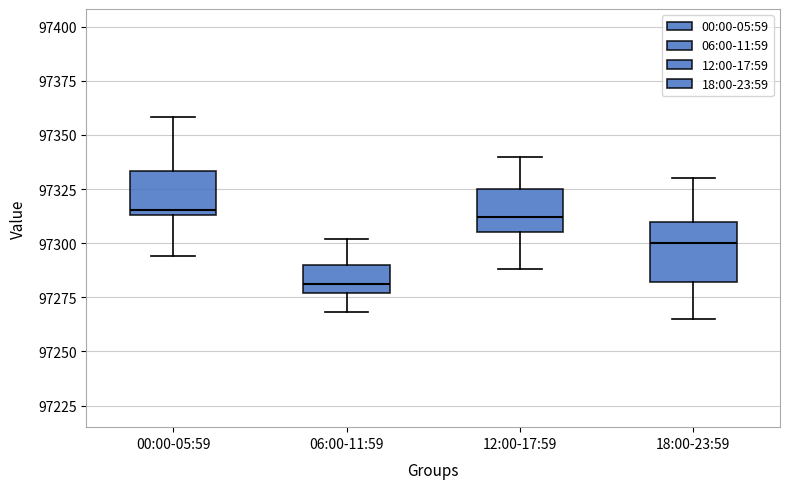

Reading left to right, transcribe this box plot: for each box, give where its median line is, the range the box spans, and where its two whiskers end, as read against the y-axis. The values are not printed on the chart, so give them approximately, as read against the axis.

00:00-05:59: median 97315 (just above the box's lower edge), box 97315 to 97335, whiskers 97295 to 97360
06:00-11:59: median 97280, box 97275 to 97290, whiskers 97270 to 97300
12:00-17:59: median 97310, box 97305 to 97325, whiskers 97290 to 97340
18:00-23:59: median 97300, box 97280 to 97310, whiskers 97265 to 97330